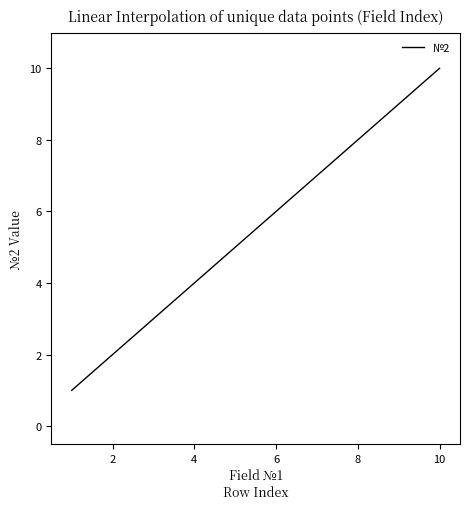

What is the greatest value displayed?

10